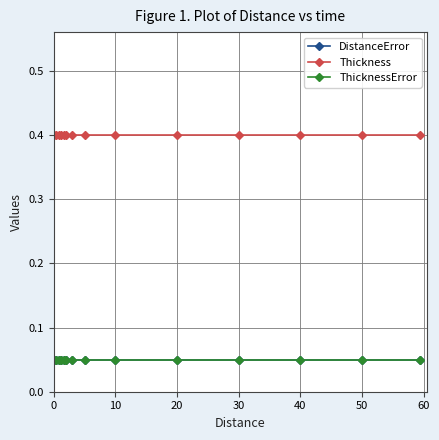

Does the chart have visible grid lines?

Yes